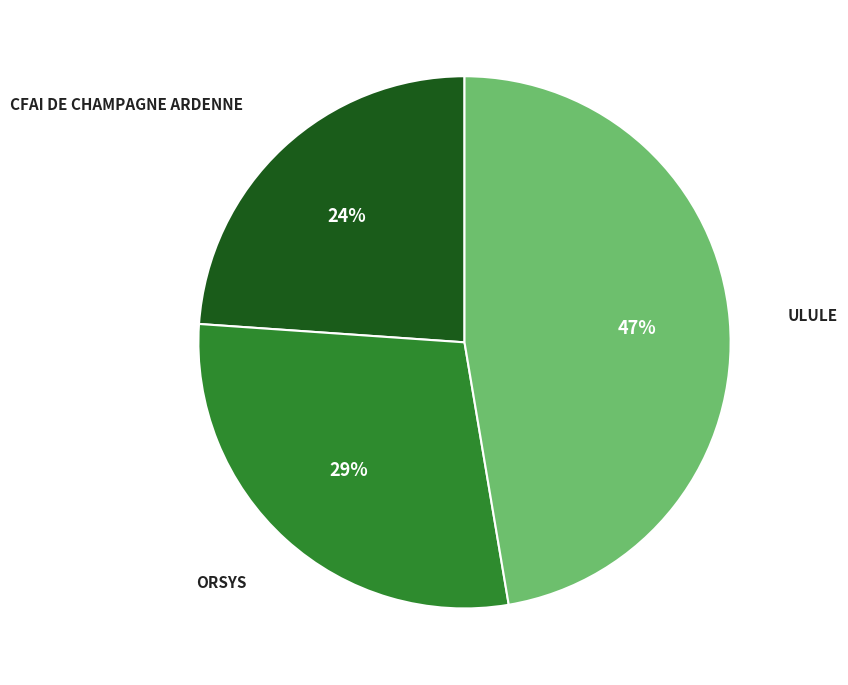

Combined, do ORSYS and CFAI DE CHAMPAGNE ARDENNE account for over 50%?

Yes